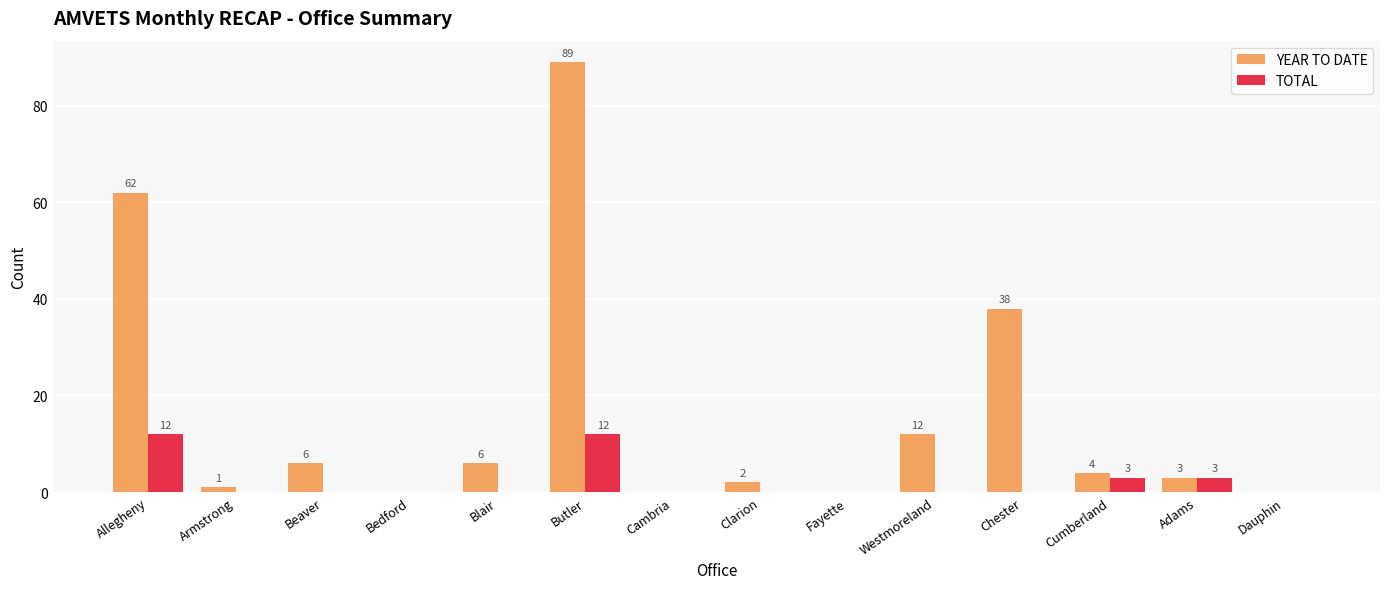

Does the chart contain stacked bars?

No